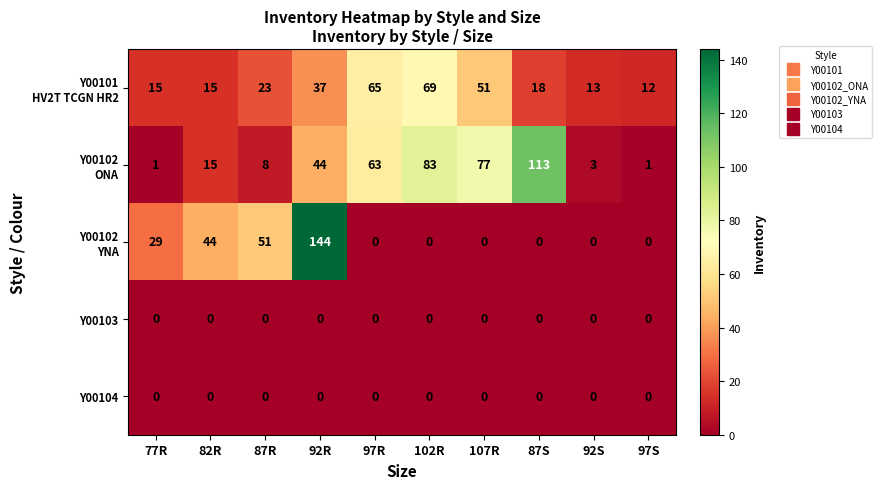

What is the greatest value displayed?

144